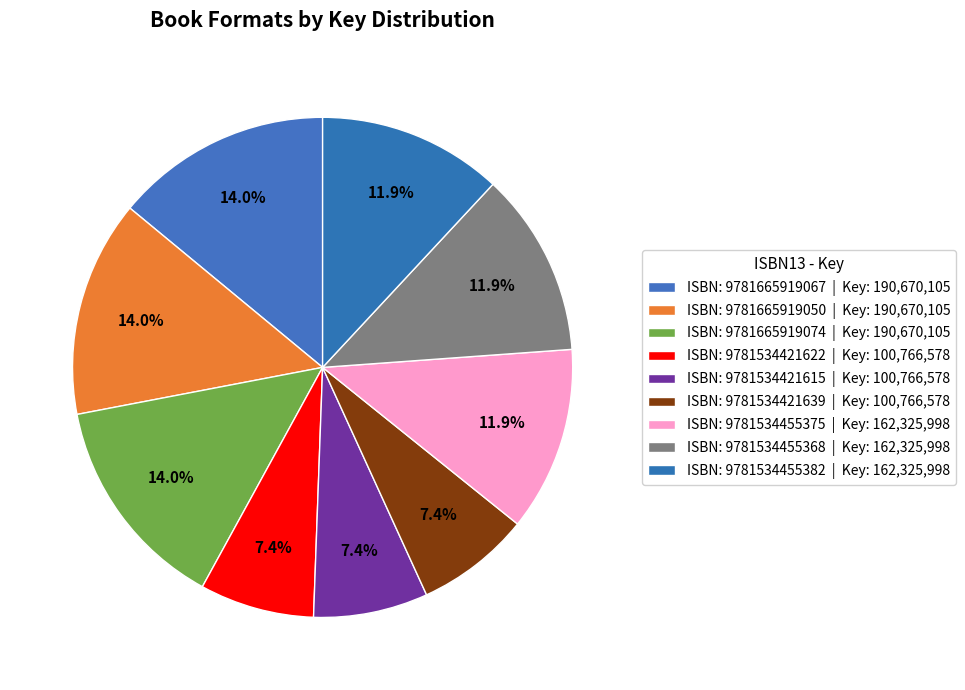

Rank the categories by value from highest to lowest.

9781665919067, 9781665919050, 9781665919074, 9781534455375, 9781534455368, 9781534455382, 9781534421622, 9781534421615, 9781534421639